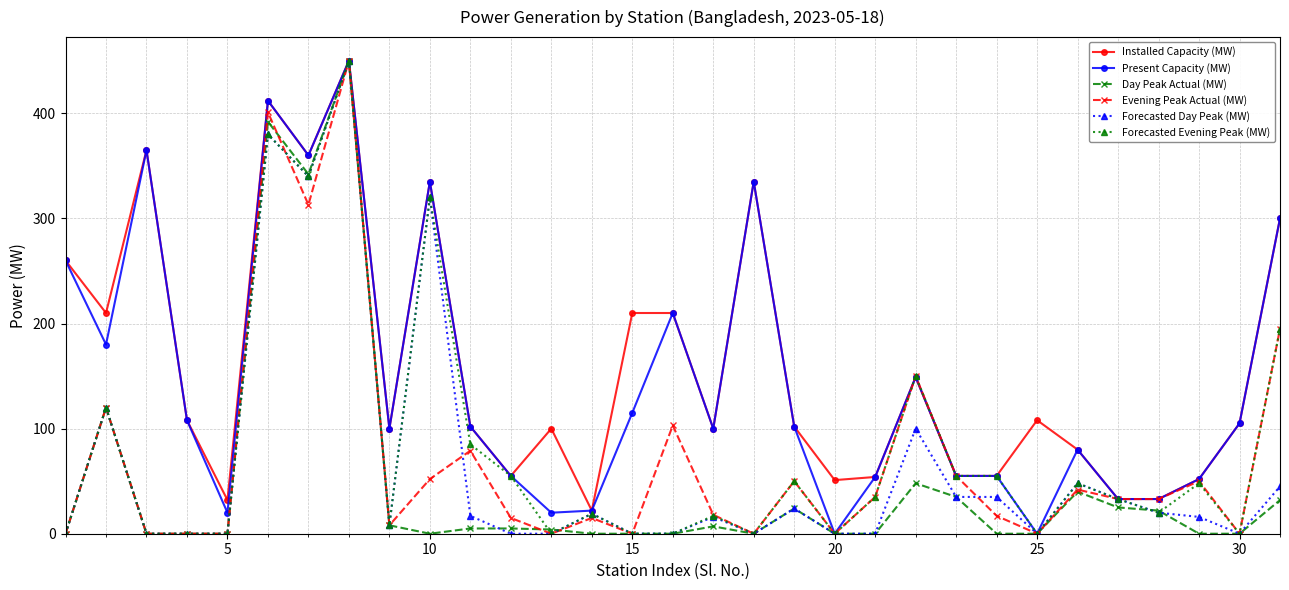

True or false: Day Peak Actual (MW) has more than 1 interior local peaks.

True